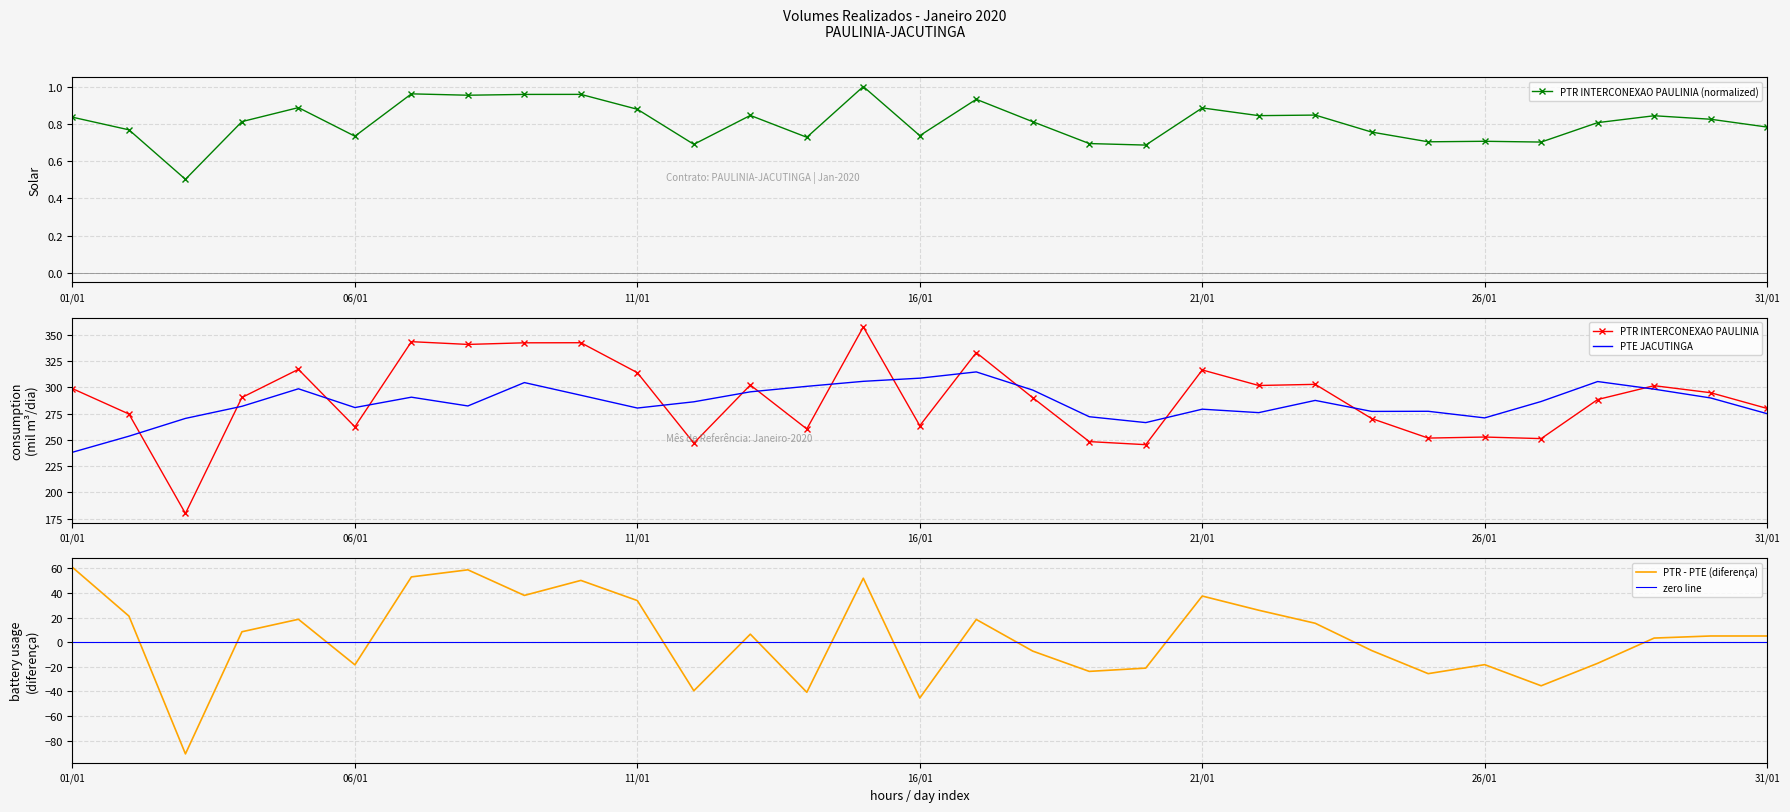

Is it true that PTR INTERCONEXAO PAULINIA (mil m3/dia) equals 0.3 at 2020-01-04?

False